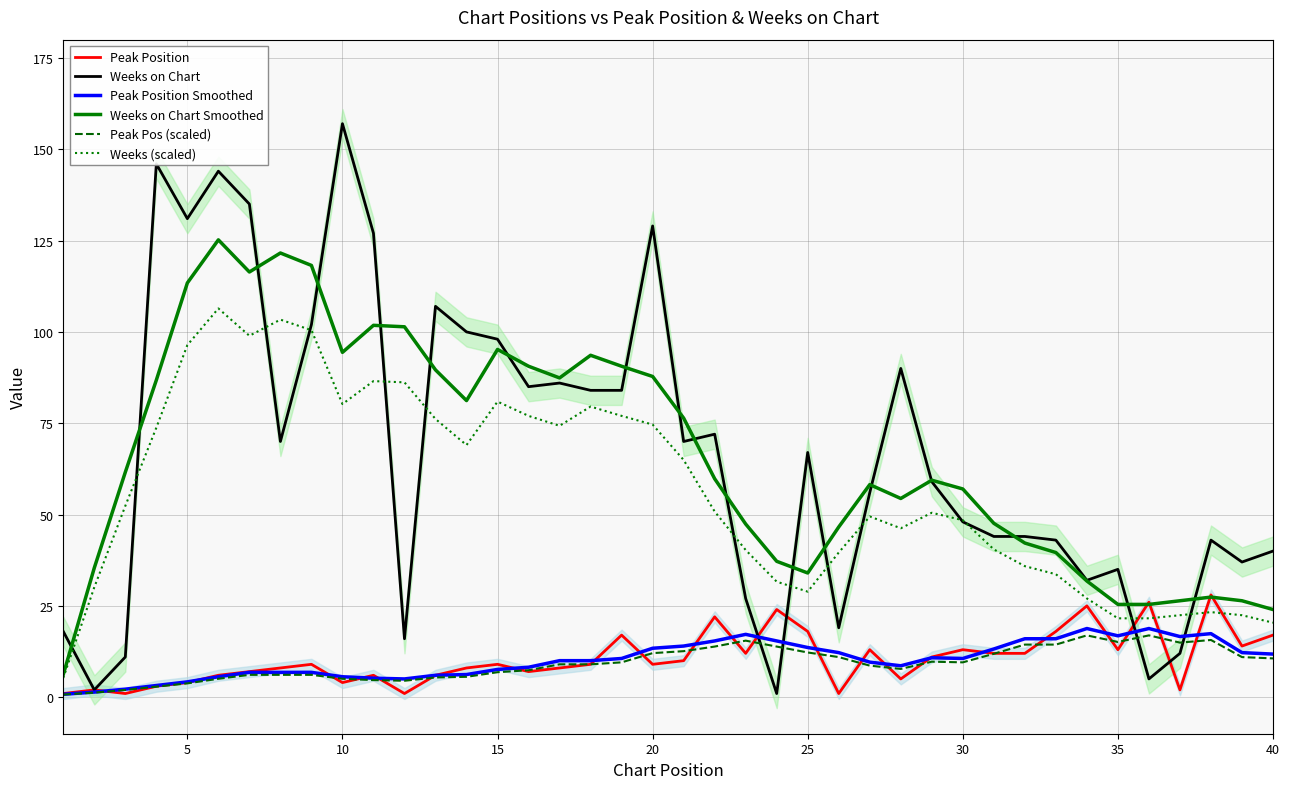

True or false: Weeks (scaled) and Peak Pos (scaled) cross at least once.

False